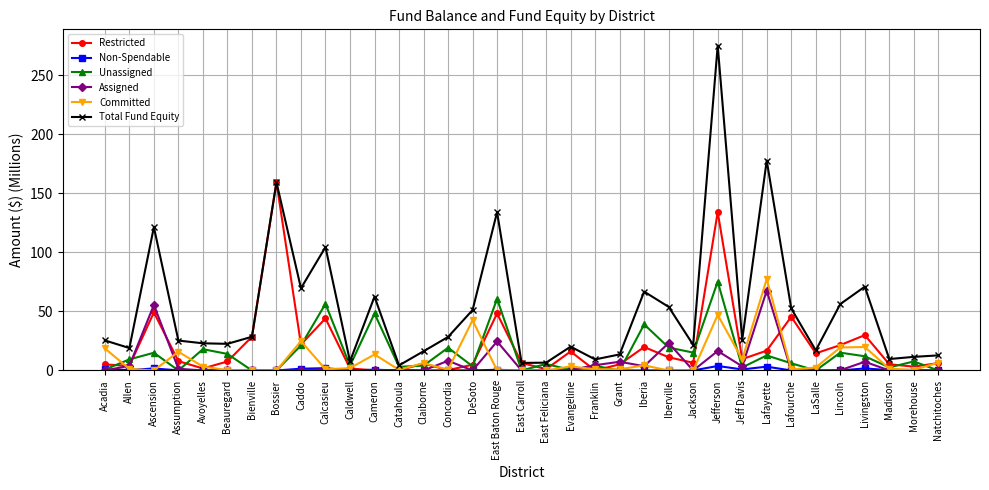

Is the value of Assigned at Claiborne greater than the value of Total Fund Equity at Claiborne?

No